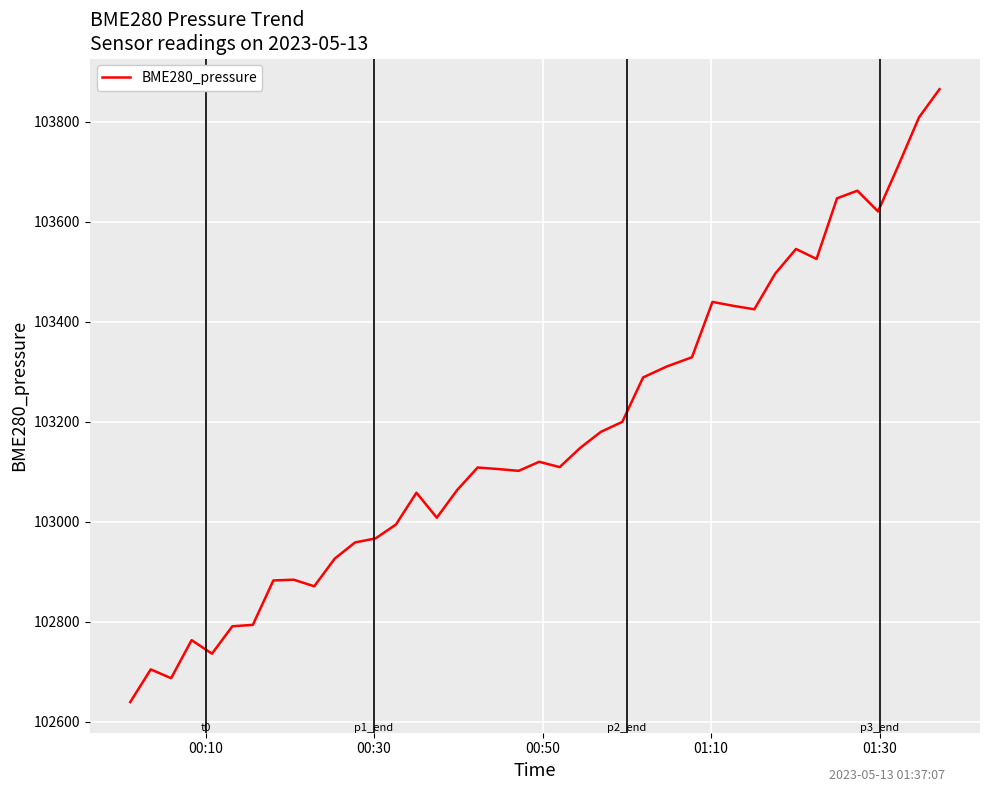

What is the greatest value displayed?

103864.9